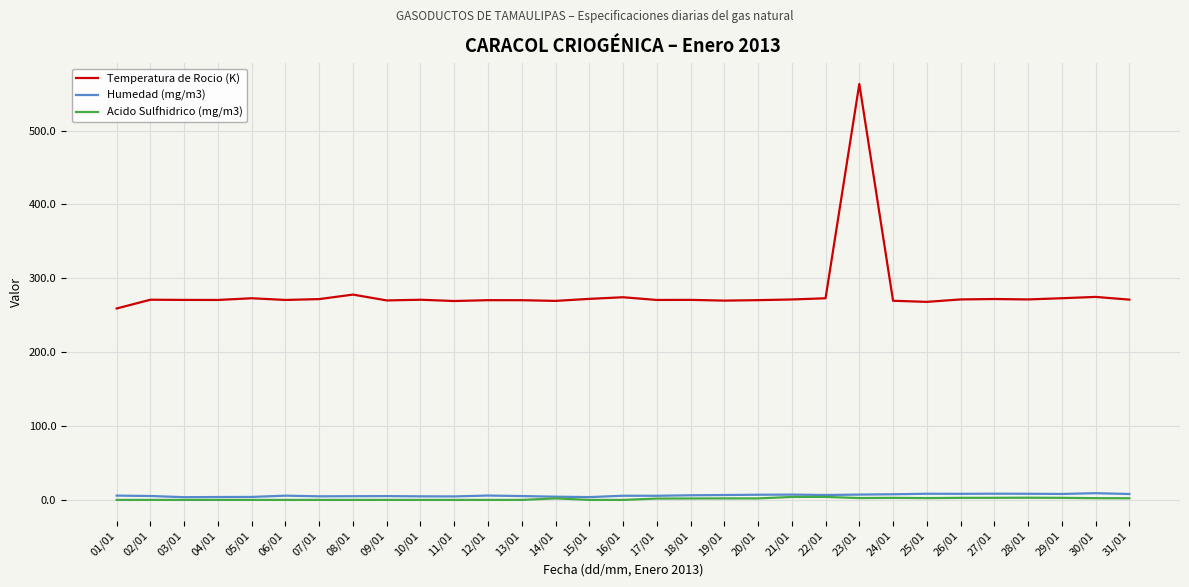

Which series has the widest spread of values?

Temperatura de Rocio (K)